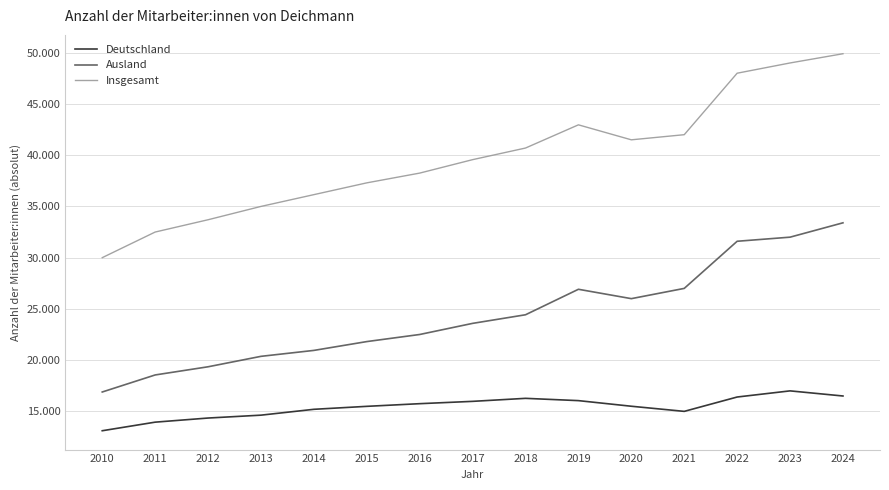

Is the value of Deutschland at 2024 greater than the value of Ausland at 2016?

No